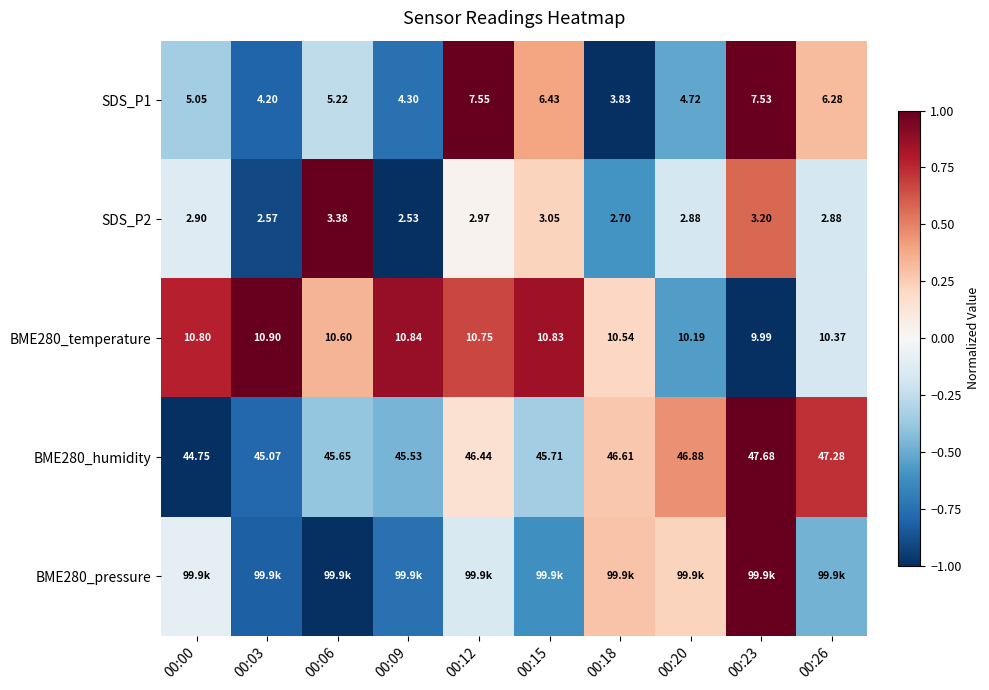

What is the difference between the highest and lowest values at 00:06?

2.0